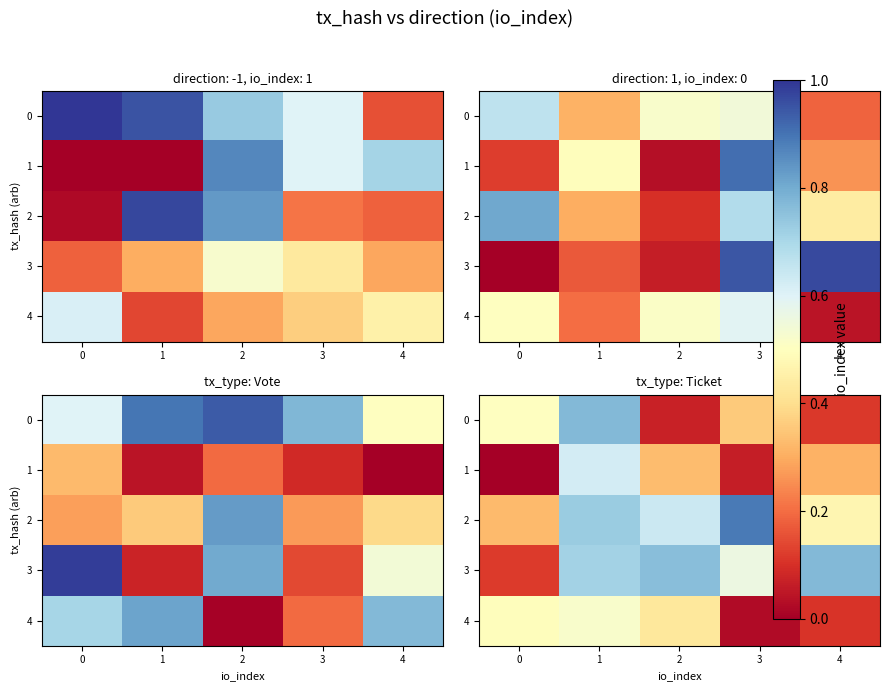

What is the total value across all series at 2?

2.2